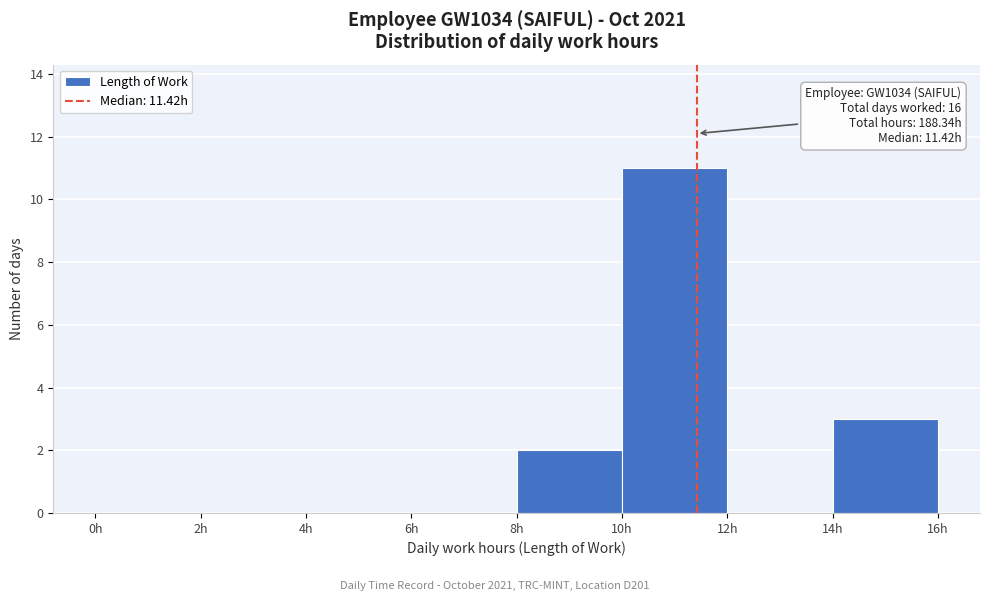

Which range on the x-axis has the tallest bar?

10 to 12